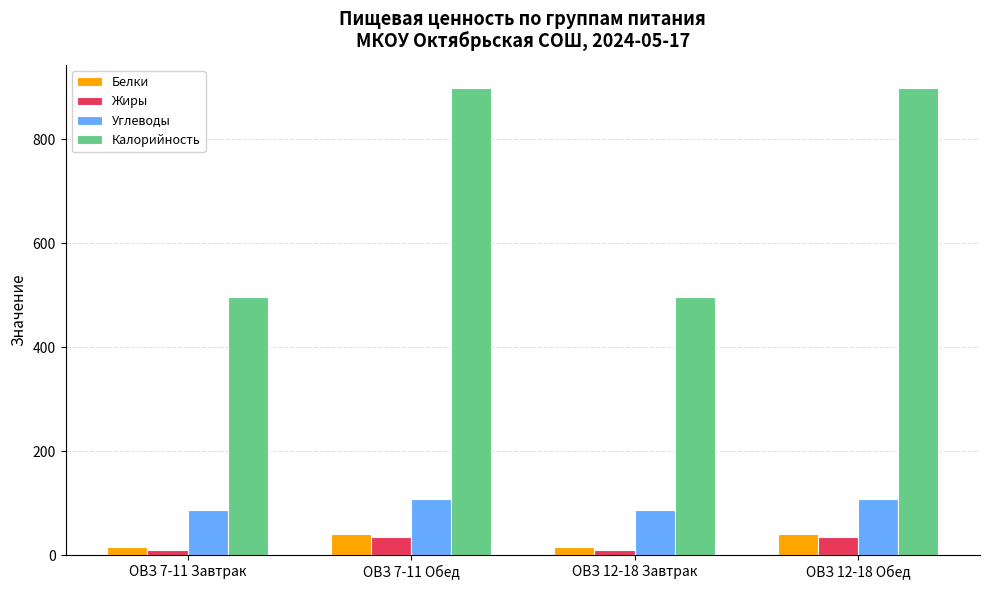

What is the spread (max minus min) of values at ОВЗ 12-18 Обед?

863.5